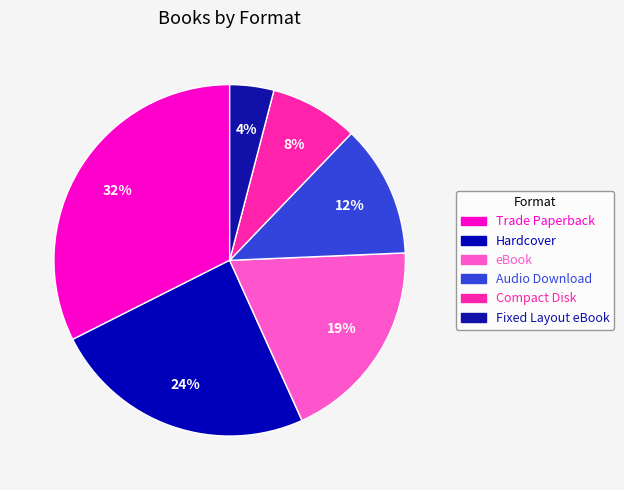

Which slice is the largest?

Trade Paperback